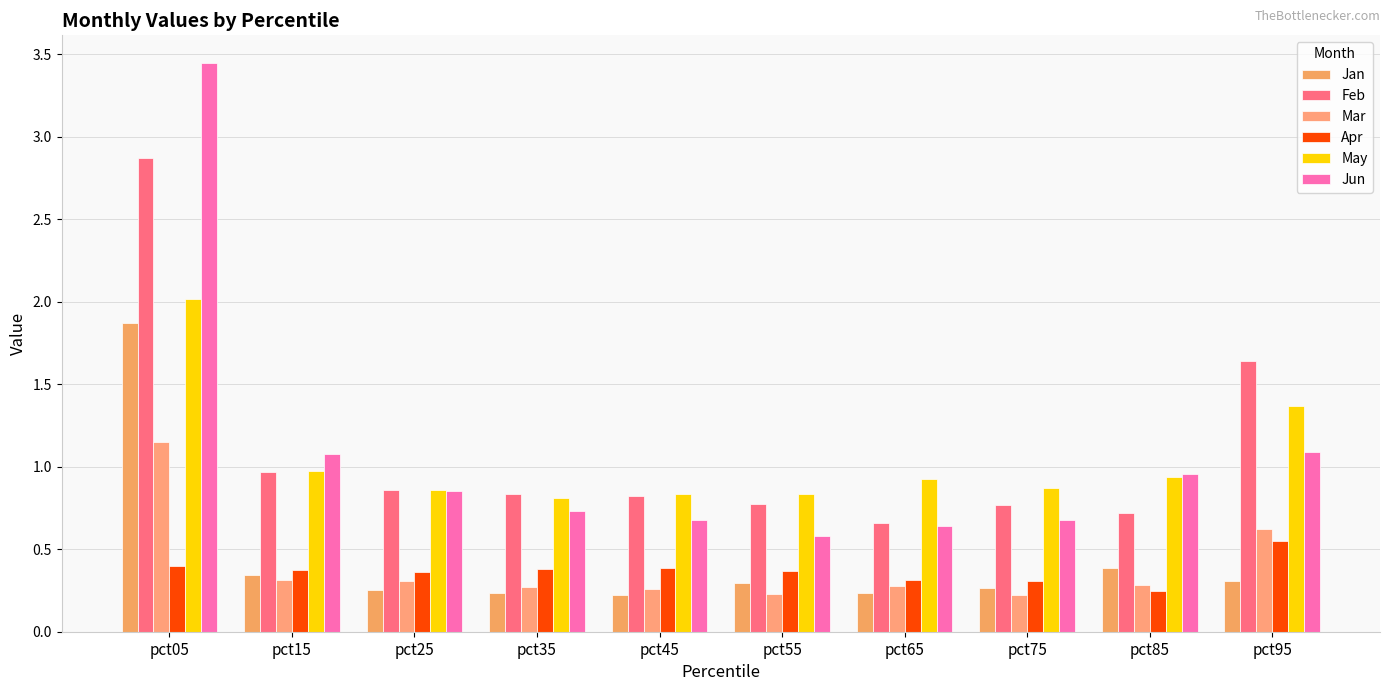

What are all the series names shown in the legend?

Jan, Feb, Mar, Apr, May, Jun